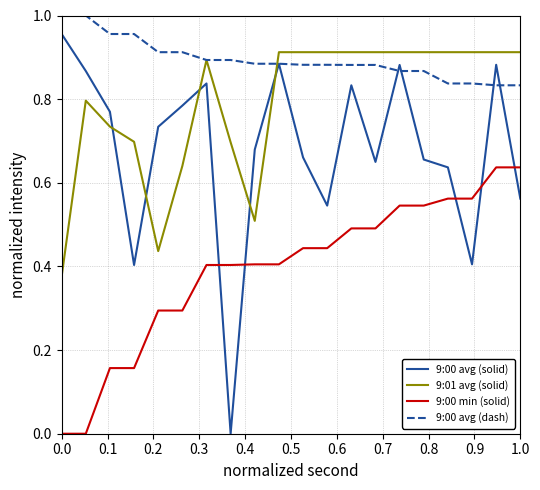

How many distinct data groups are displayed?

4